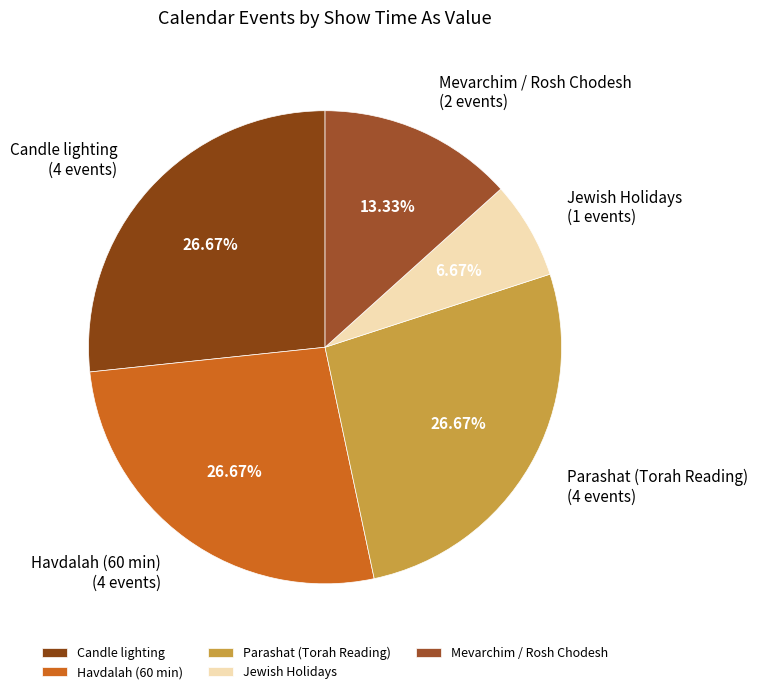

To the nearest percent, what portion does Havdalah (60 min) represent?

27%